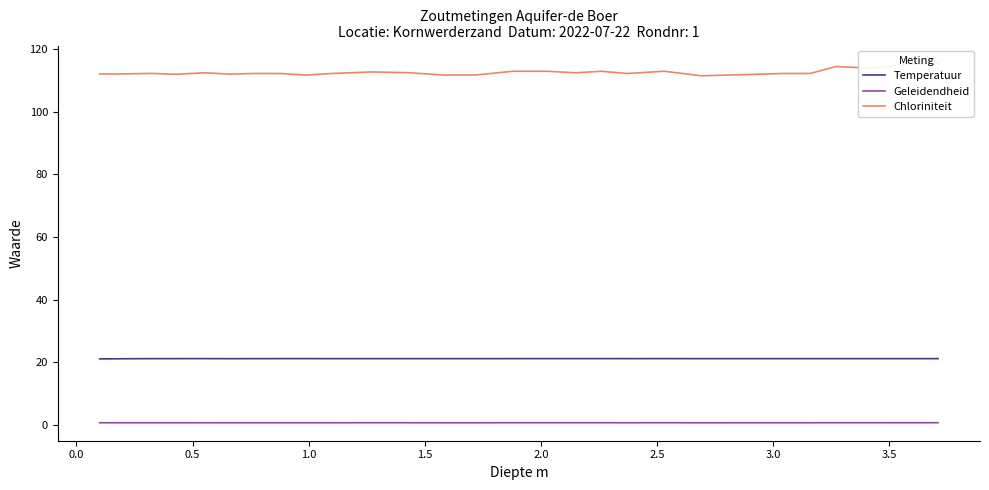

True or false: Geleidendheid and Temperatuur intersect in this chart.

False